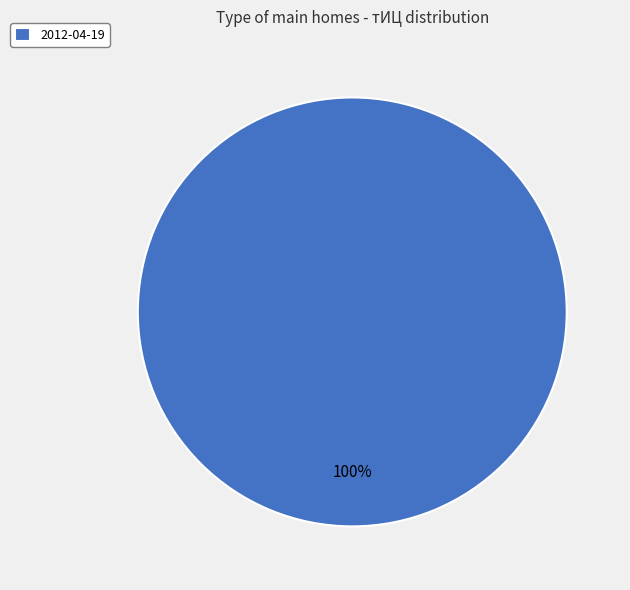

Which slice represents more than half of the pie?

2012-04-19